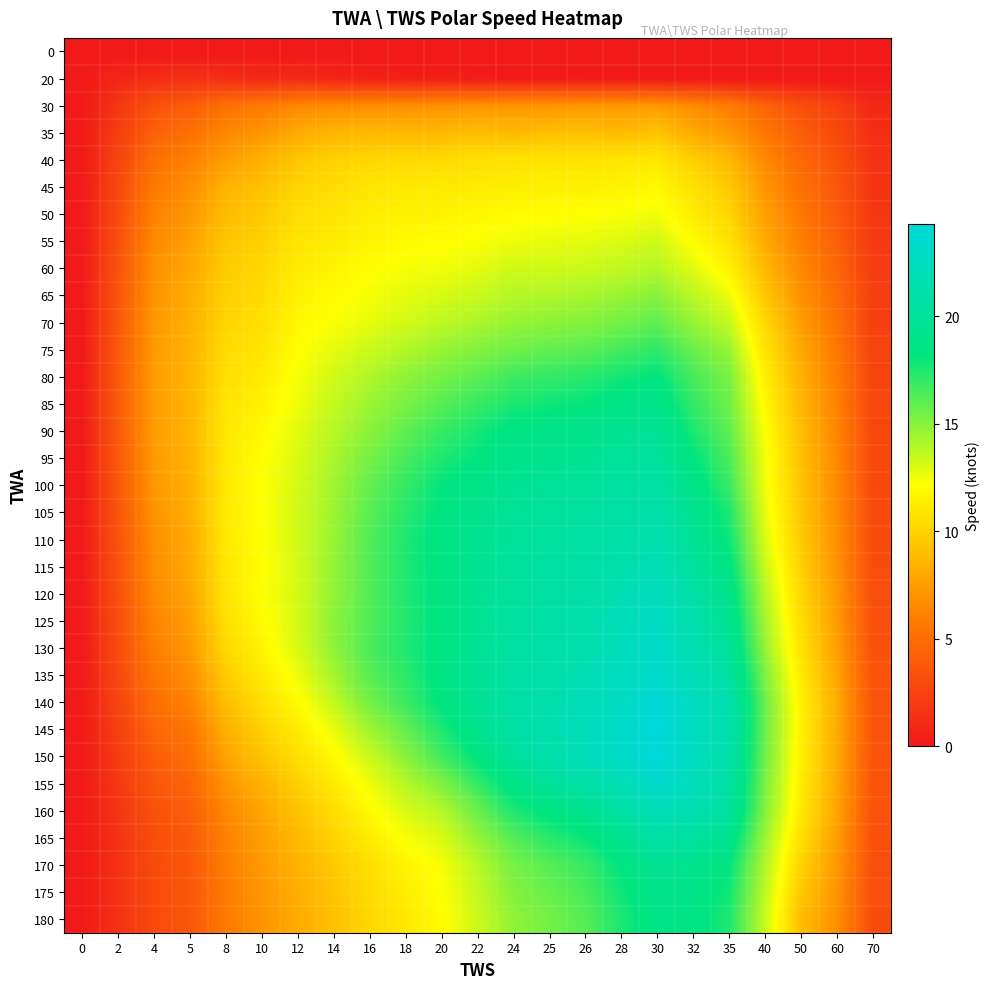

At how many categories does at least one series exceed 6?

20